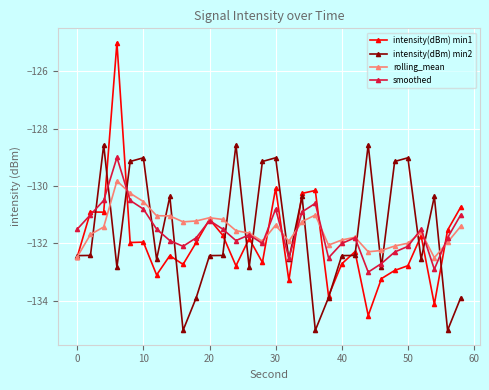

Which series has the widest spread of values?

intensity(dBm) min1